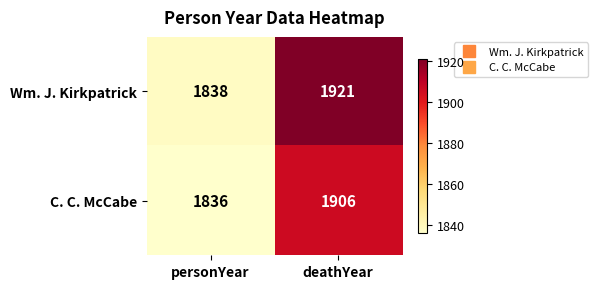

Reading right to left, extract all data points from this chart.

Wm. J. Kirkpatrick: 1921	1838
C. C. McCabe: 1906	1836